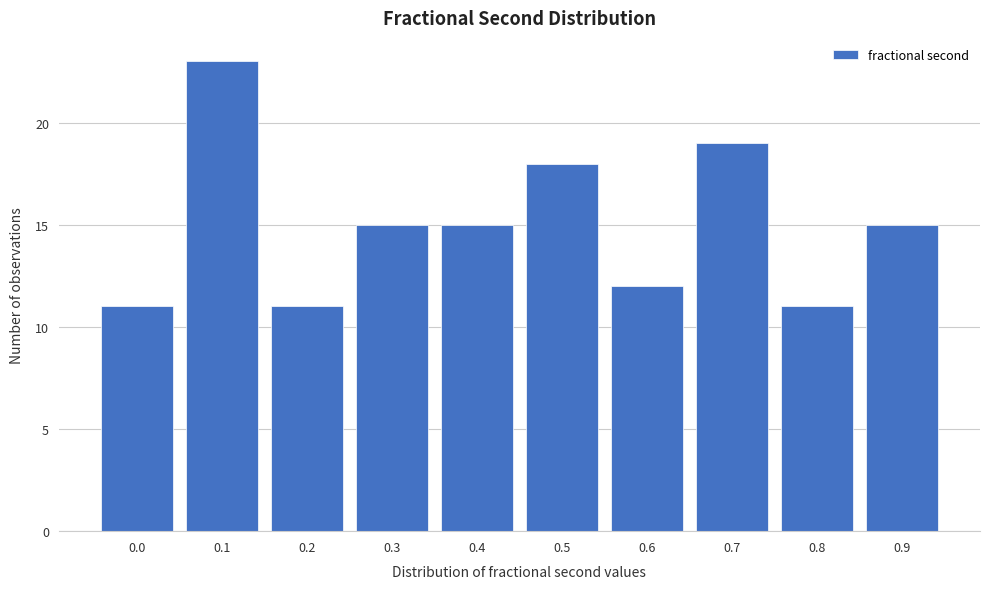

Reading left to right, what are all the values shown in this chart?

0.0=11	0.1=23	0.2=11	0.3=15	0.4=15	0.5=18	0.6=12	0.7=19	0.8=11	0.9=15